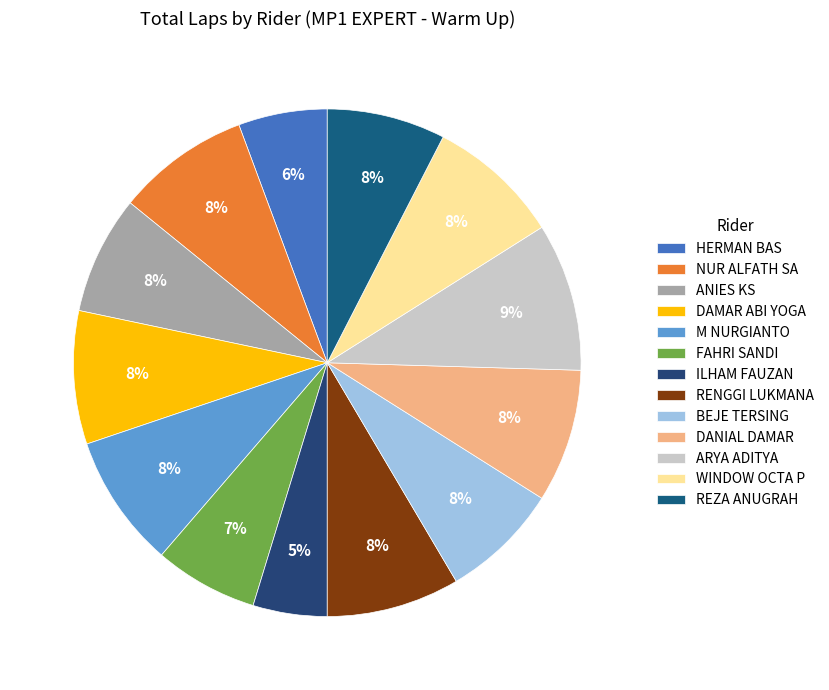

Which slice is the largest?

ARYA ADITYA